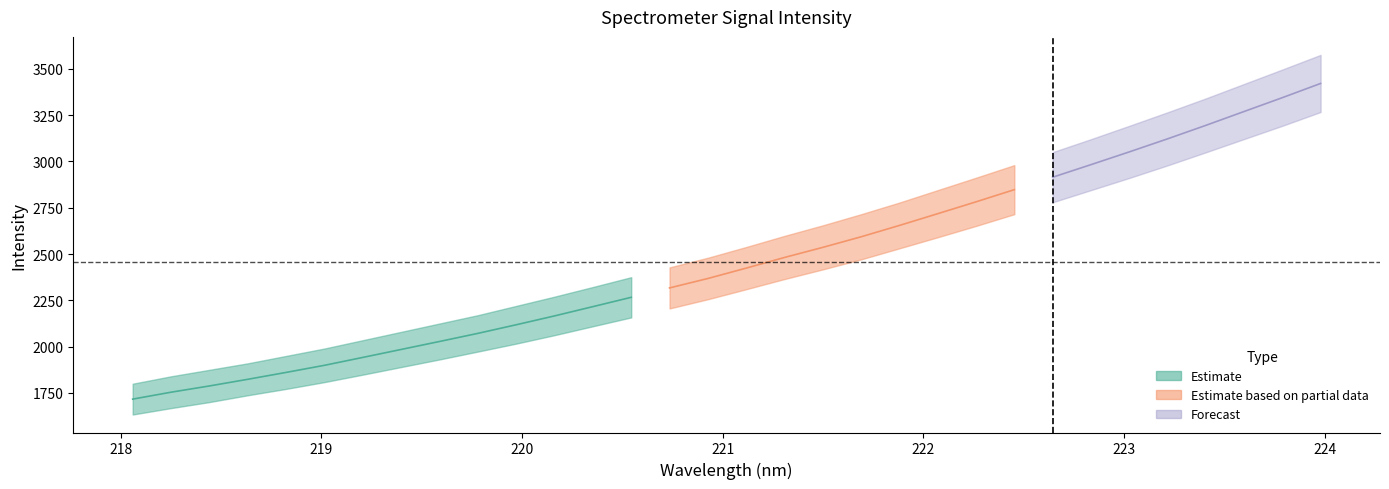

At which label is lower closest to 2450?

221.6902